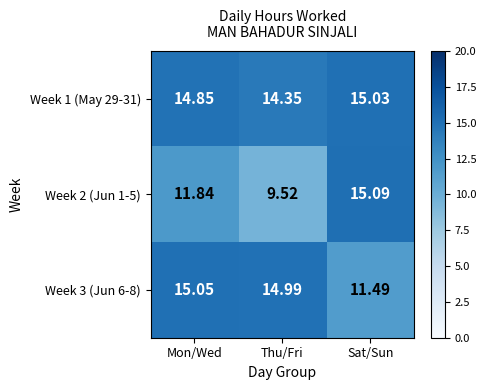

List the labels in order of Week 2 (Jun 1-5) value, largest first.

Sat/Sun, Mon/Wed, Thu/Fri